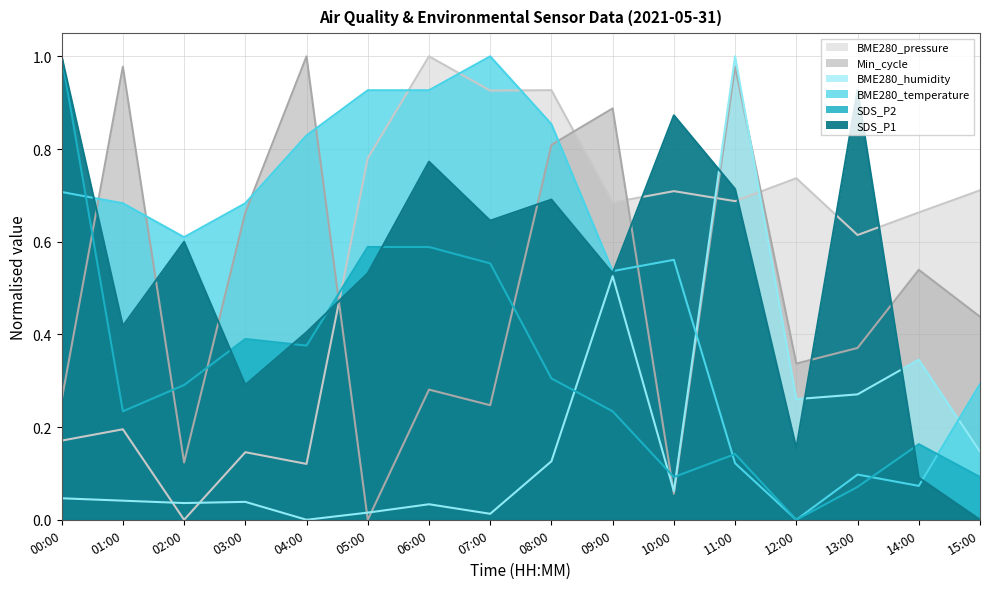

What value does the SDS_P2 series have at 08:00?

0.3